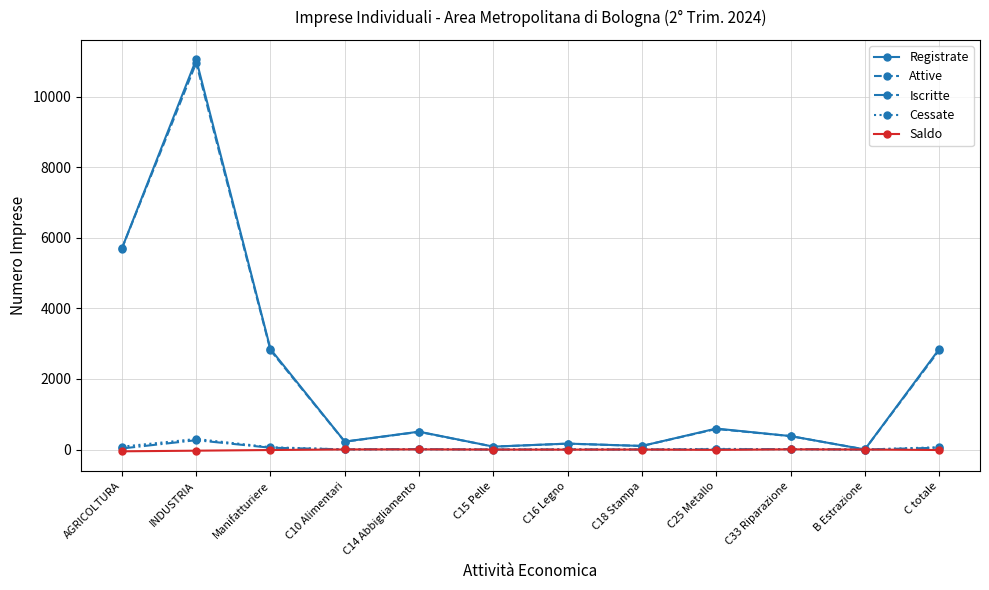

What is the greatest value displayed?

11056